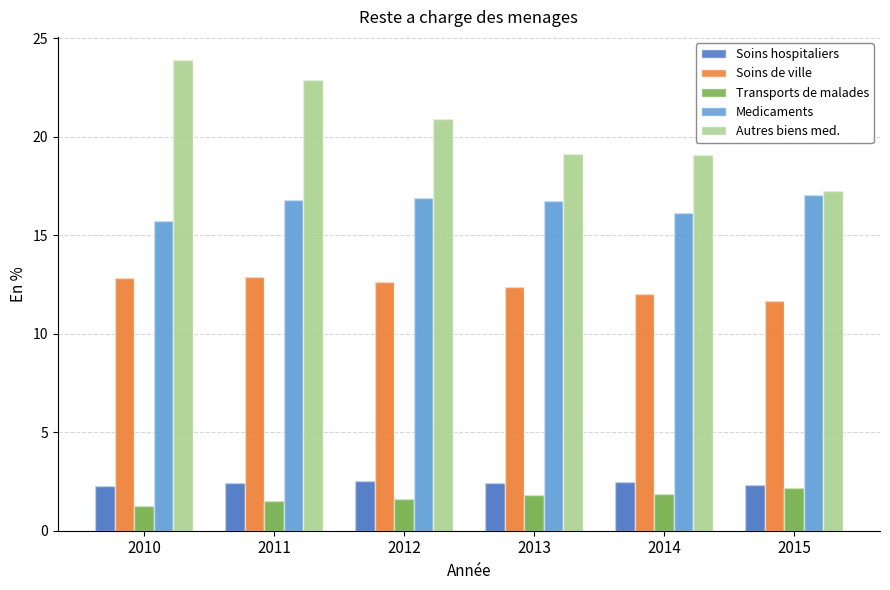

Between 2010 and 2014, which series saw the biggest shift?

Autres biens med.